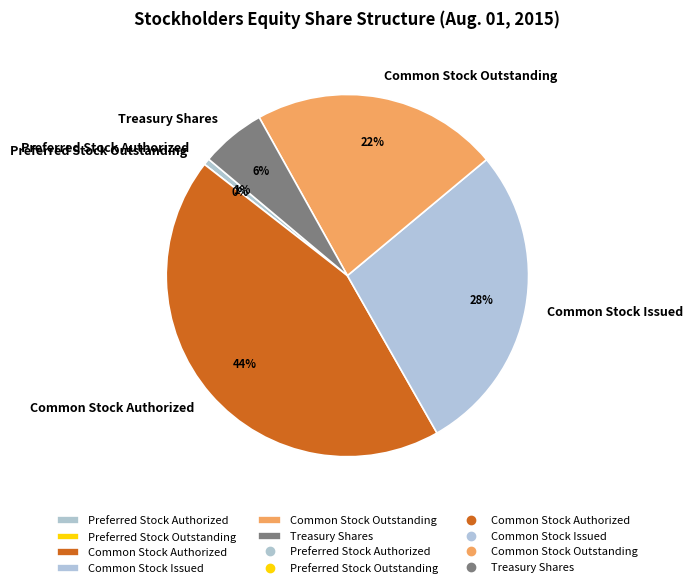

How many segments does this pie chart have?

6